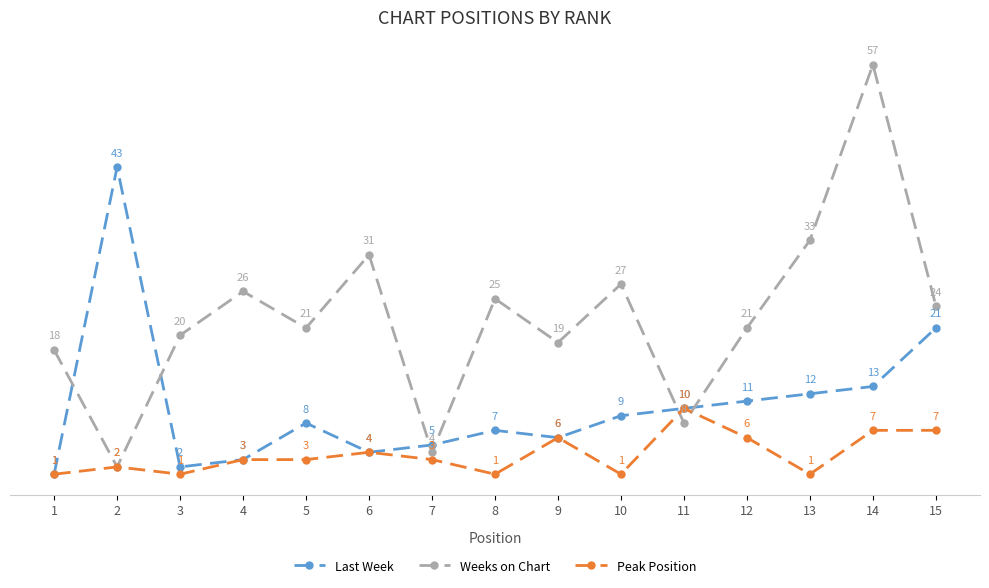

Reading left to right, transcribe all the data shown in this chart.

Last Week: 1	43	2	3	8	4	5	7	6	9	10	11	12	13	21
Weeks on Chart: 18	2	20	26	21	31	4	25	19	27	8	21	33	57	24
Peak Position: 1	2	1	3	3	4	3	1	6	1	10	6	1	7	7